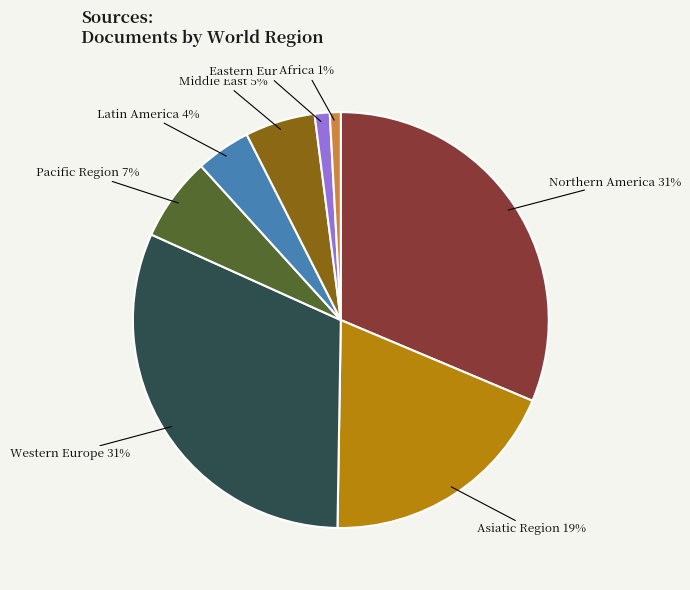

To the nearest percent, what is the average slice percentage?

12%